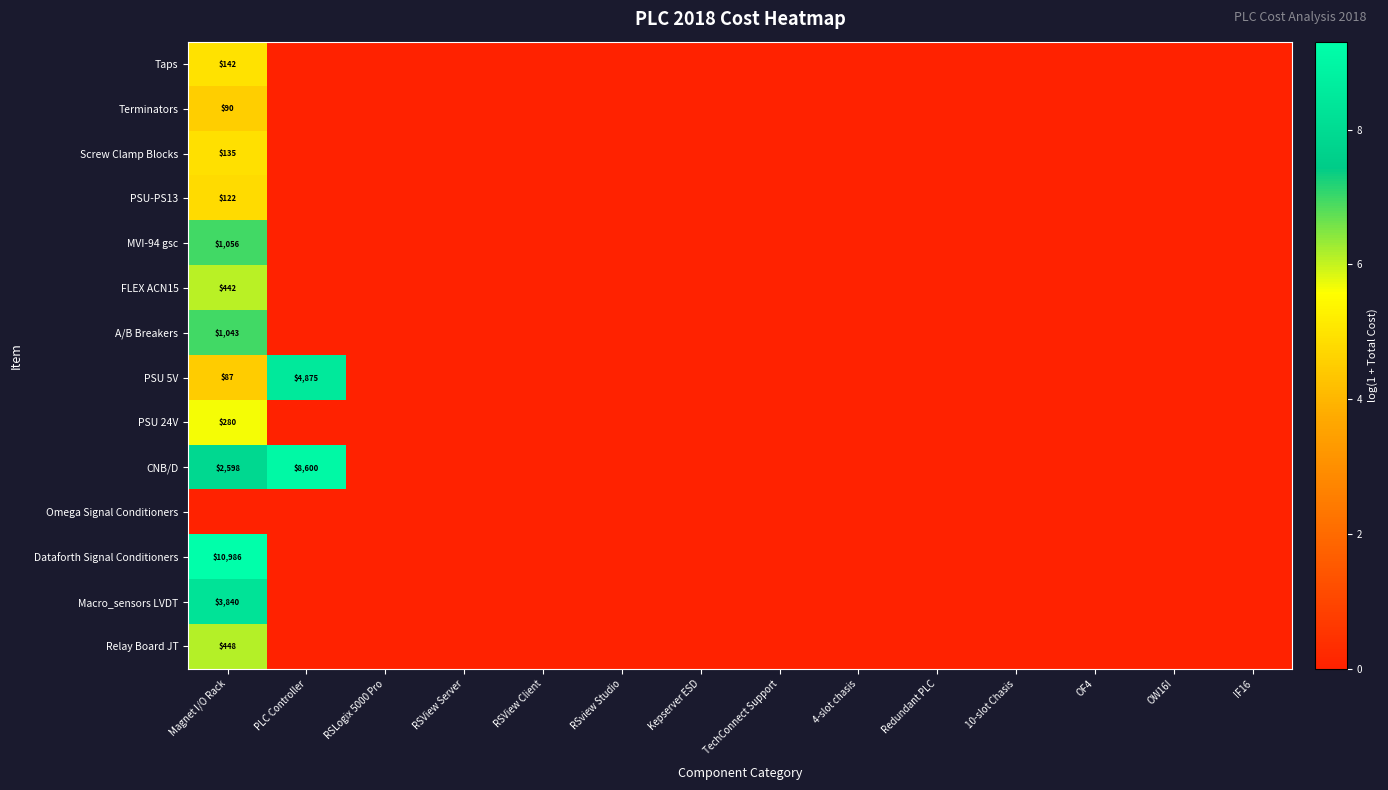

The value of FLEX ACN15 at Magnet I/O Rack is 258. True or false?

False